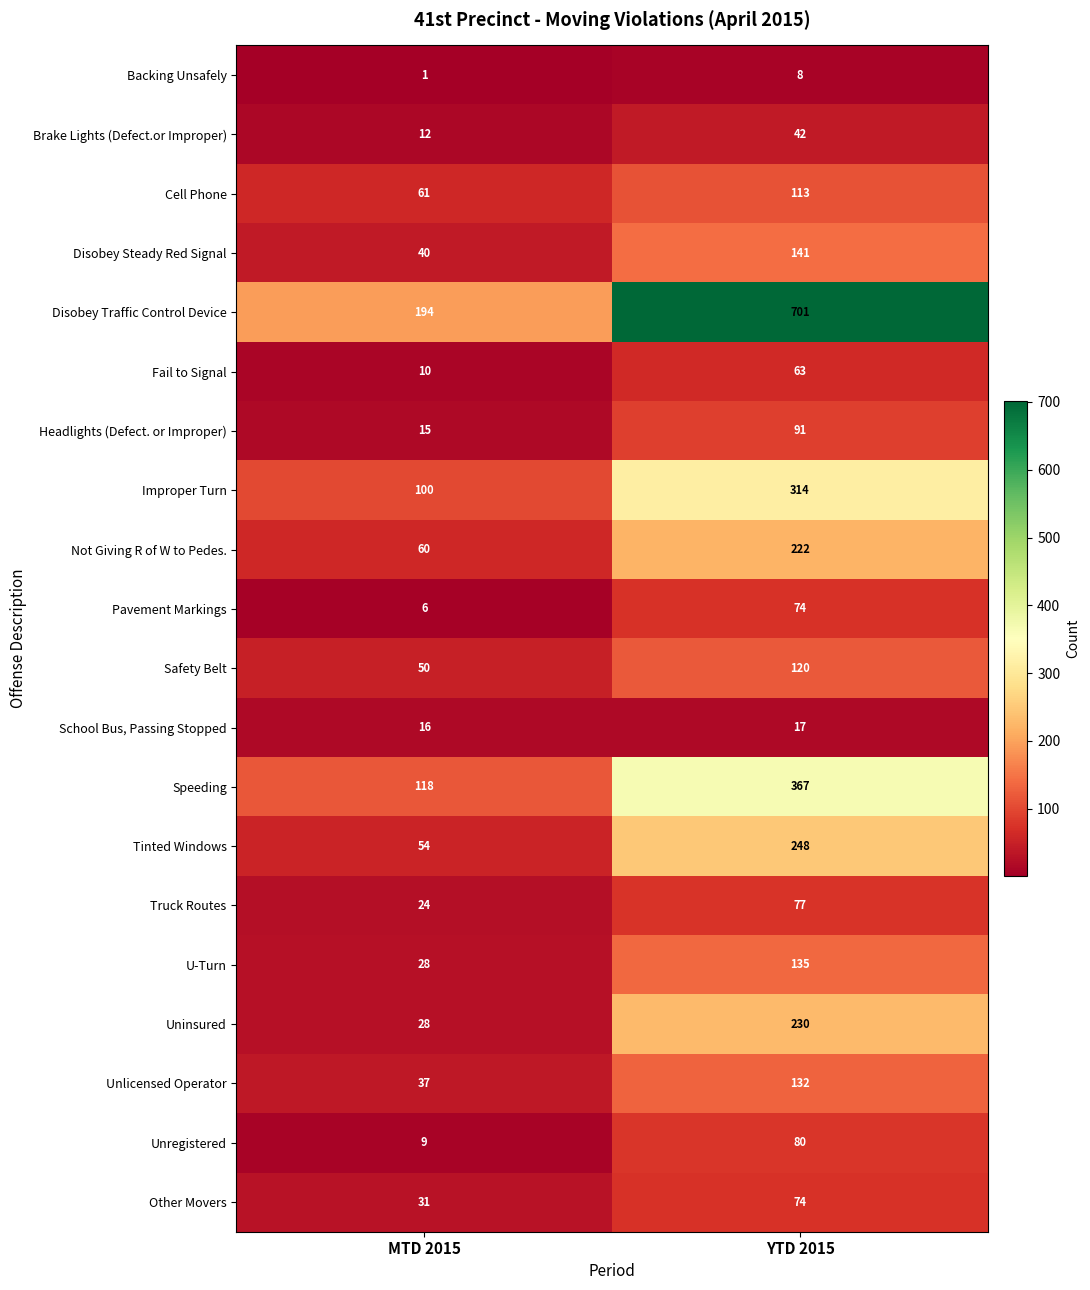

What is the difference between the maximum and minimum values in the Speeding series?

249